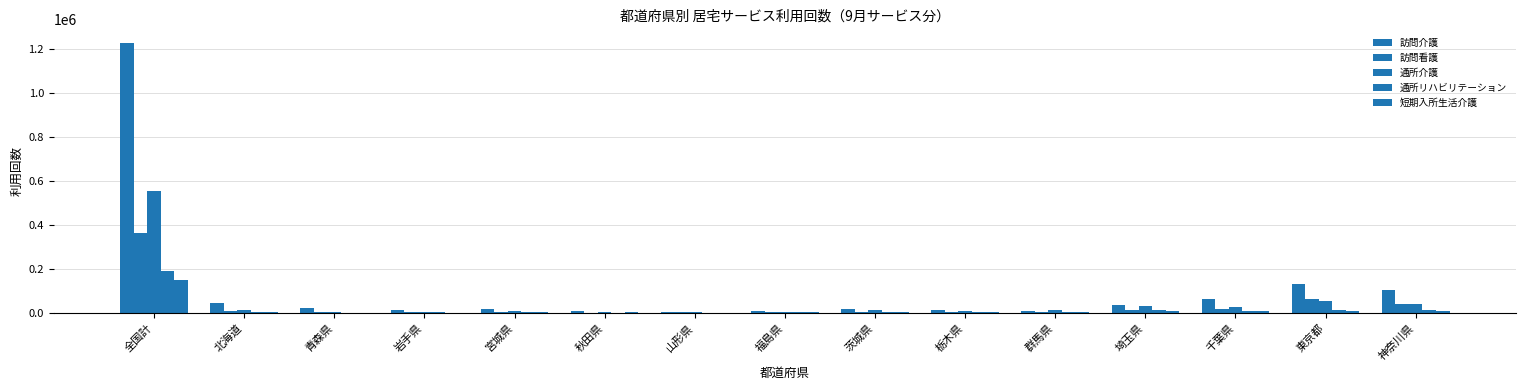

True or false: 訪問看護 has a value of 7928 at 宮城県.

False